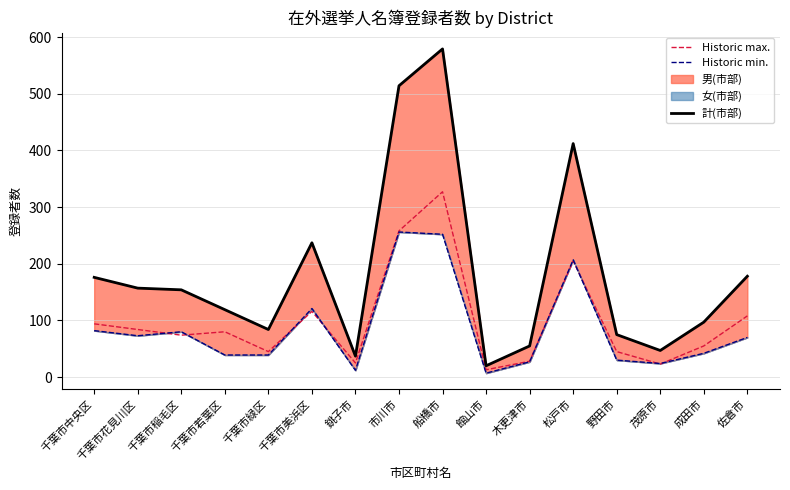

How many interior local peaks does the Historic min. series have?

4